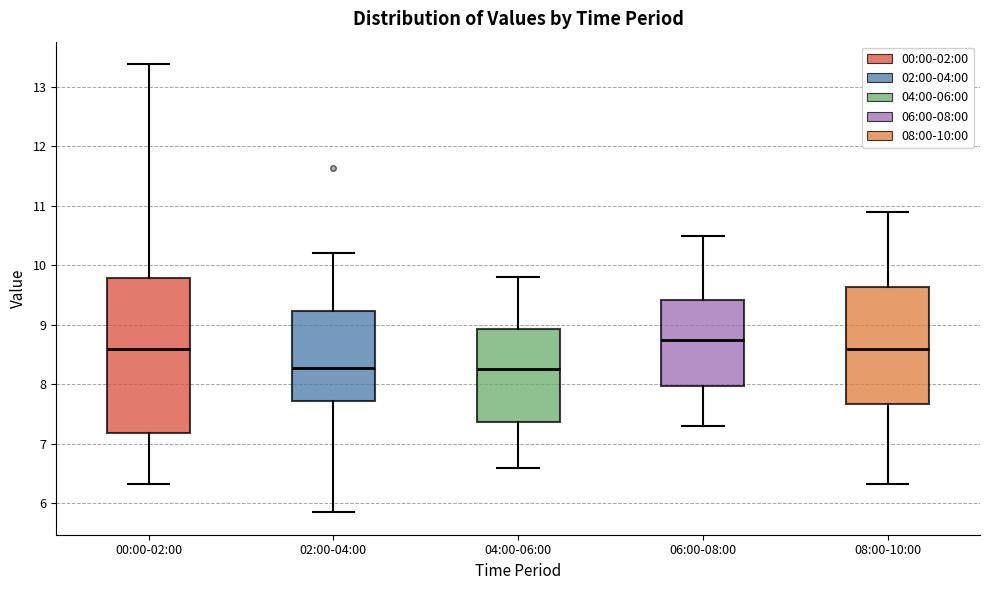

Reading left to right, transcribe this box plot: for each box, give where its median line is, the range the box spans, and where its two whiskers end, as read against the y-axis. The values are not printed on the chart, so give them approximately, as read against the axis.

00:00-02:00: median 8.6, box 7.2 to 9.8, whiskers 6.3 to 13.4
02:00-04:00: median 8.3, box 7.7 to 9.2, whiskers 5.9 to 10.2
04:00-06:00: median 8.3, box 7.4 to 8.9, whiskers 6.6 to 9.8
06:00-08:00: median 8.8, box 8.0 to 9.4, whiskers 7.3 to 10.5
08:00-10:00: median 8.6, box 7.7 to 9.6, whiskers 6.3 to 10.9